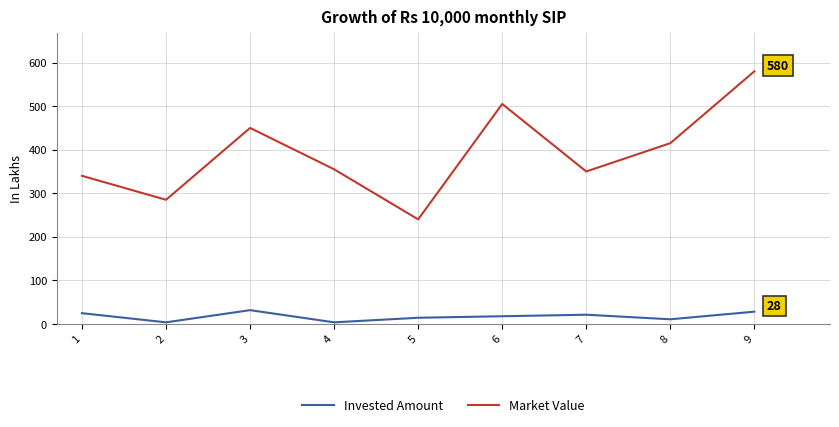

Reading left to right, extract all data points from this chart.

Invested Amount: 1=24.5	2=3.5	3=31.5	4=3.5	5=14.0	6=17.5	7=21.0	8=10.5	9=28.0
Market Value: 1=340.0	2=285.0	3=450.0	4=355.0	5=240.0	6=505.0	7=350.0	8=415.0	9=580.0